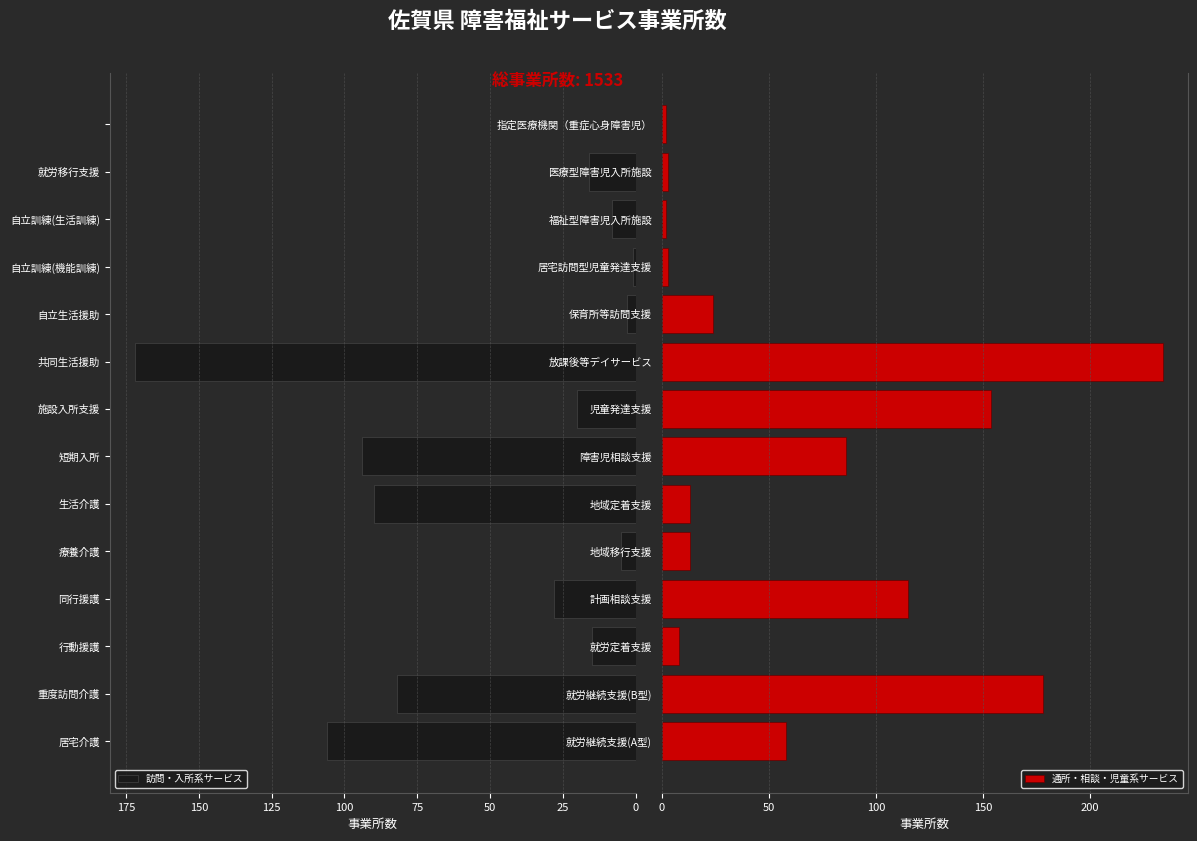

What are all the series names shown in the legend?

訪問・入所系サービス, 通所・相談・児童系サービス